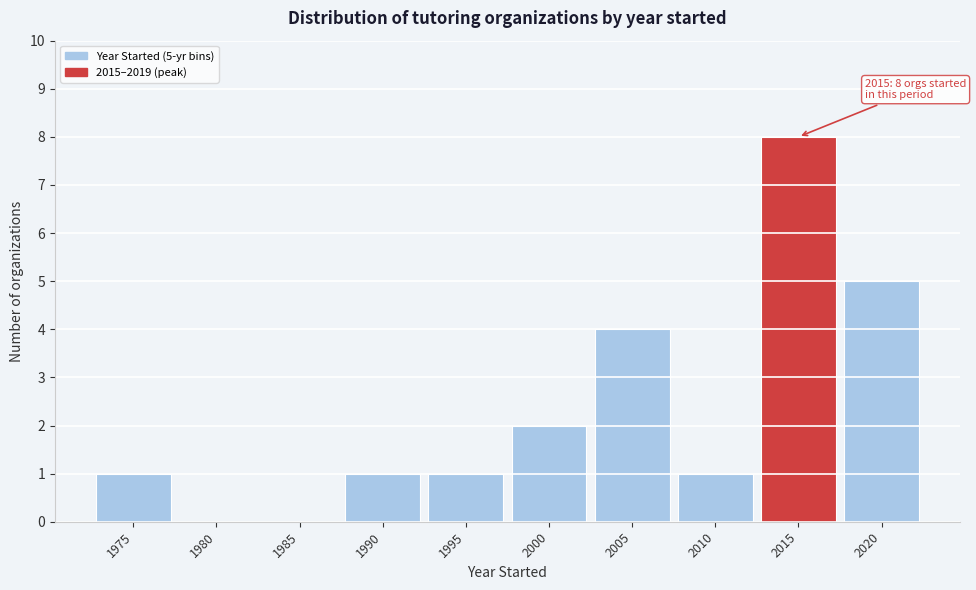

Reading left to right, what are all the values shown in this chart?

1975=1	1980=0	1985=0	1990=1	1995=1	2000=2	2005=4	2010=1	2015=8	2020=5